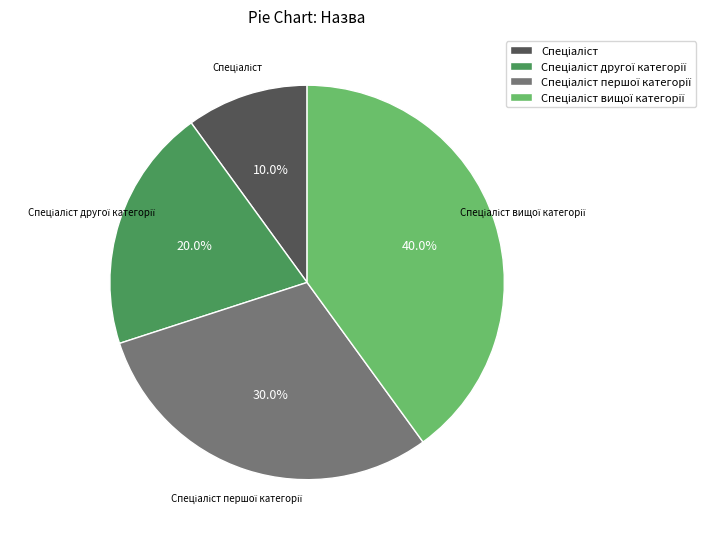

Does any single category account for the majority?

No